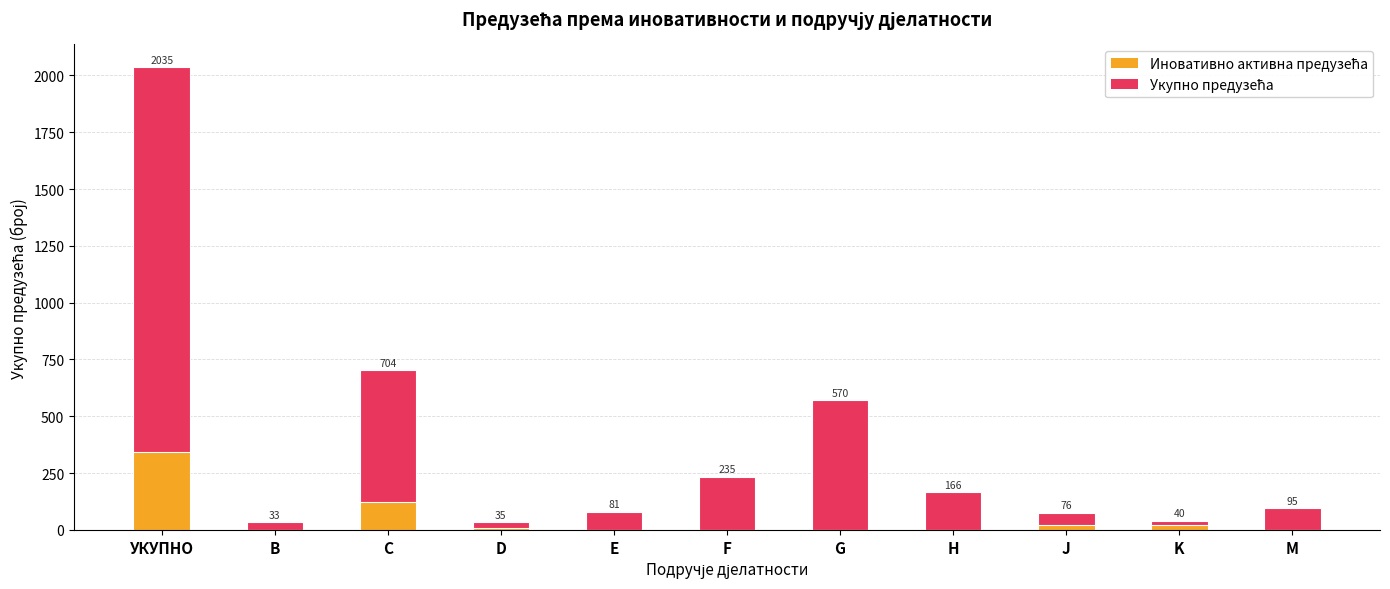

How many data points in Укупно предузећа are above 95?

5